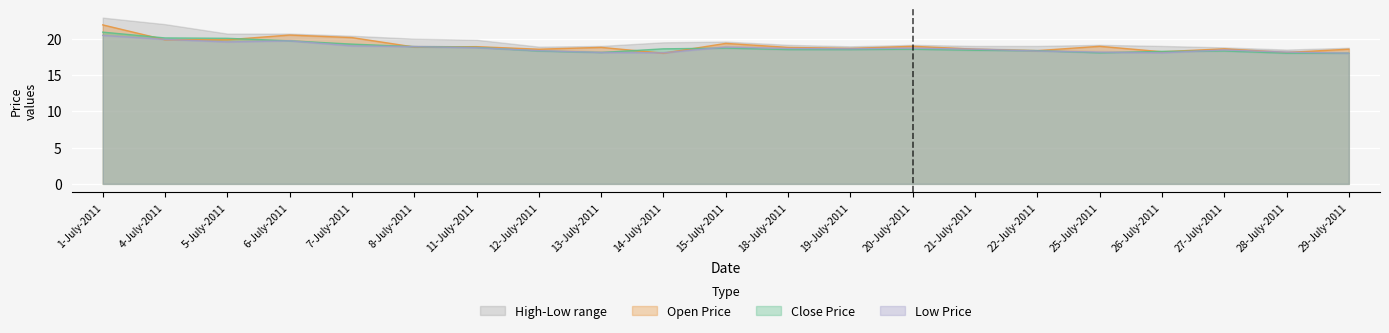

Rank the categories by Low Price value from highest to lowest.

1-July-2011, 4-July-2011, 6-July-2011, 5-July-2011, 7-July-2011, 8-July-2011, 15-July-2011, 11-July-2011, 20-July-2011, 18-July-2011, 19-July-2011, 21-July-2011, 27-July-2011, 12-July-2011, 22-July-2011, 25-July-2011, 28-July-2011, 13-July-2011, 14-July-2011, 26-July-2011, 29-July-2011